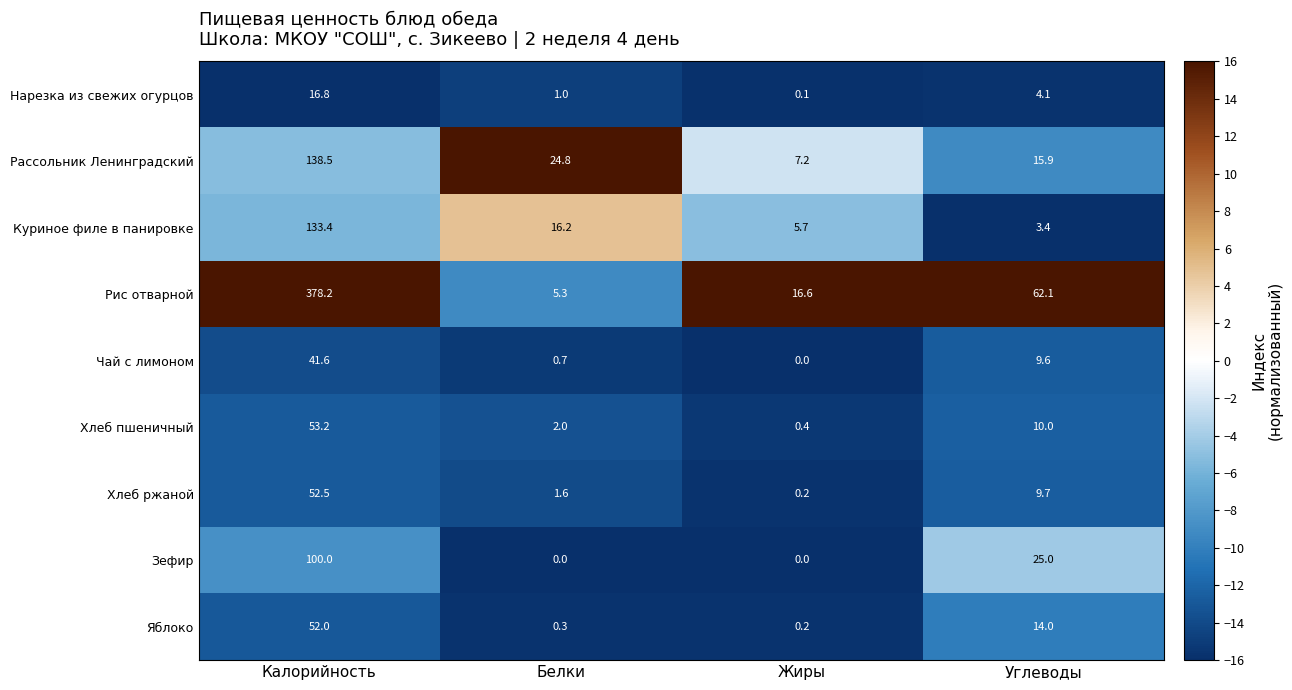

At which label is Яблоко closest to 26?

Углеводы